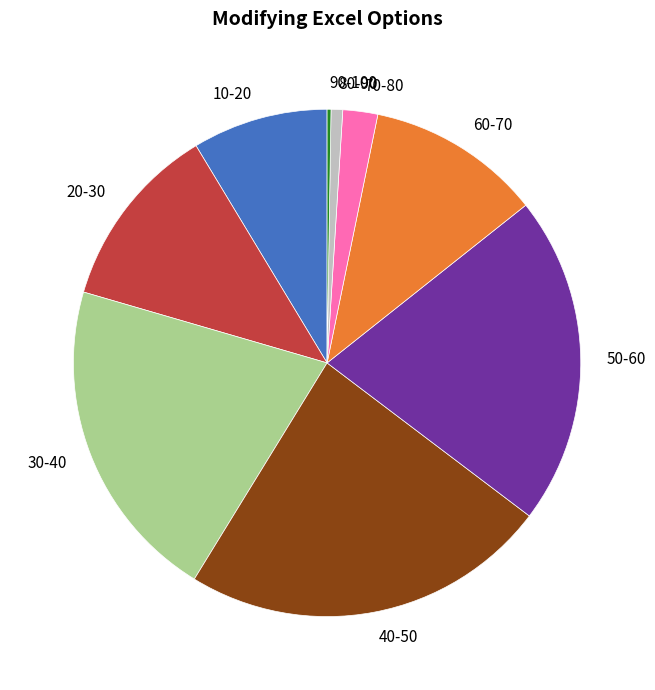

Does 50-60 represent more than half of the total?

No